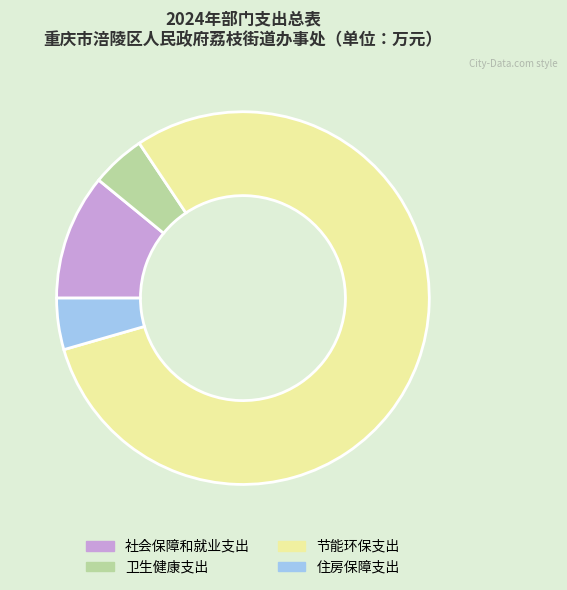

Combined, do 社会保障和就业支出 and 卫生健康支出 account for over 50%?

No